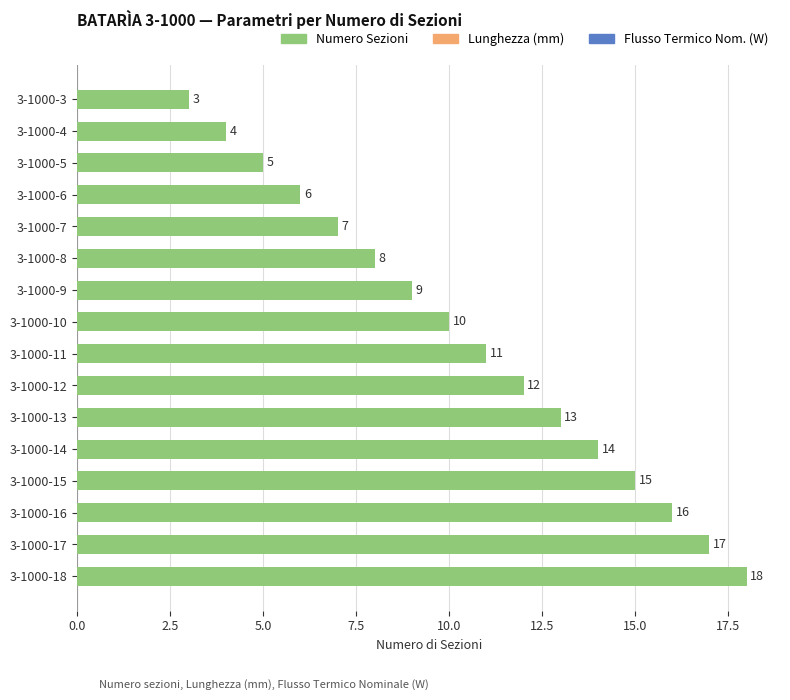

List the labels in order of value, smallest first.

3-1000-3, 3-1000-4, 3-1000-5, 3-1000-6, 3-1000-7, 3-1000-8, 3-1000-9, 3-1000-10, 3-1000-11, 3-1000-12, 3-1000-13, 3-1000-14, 3-1000-15, 3-1000-16, 3-1000-17, 3-1000-18